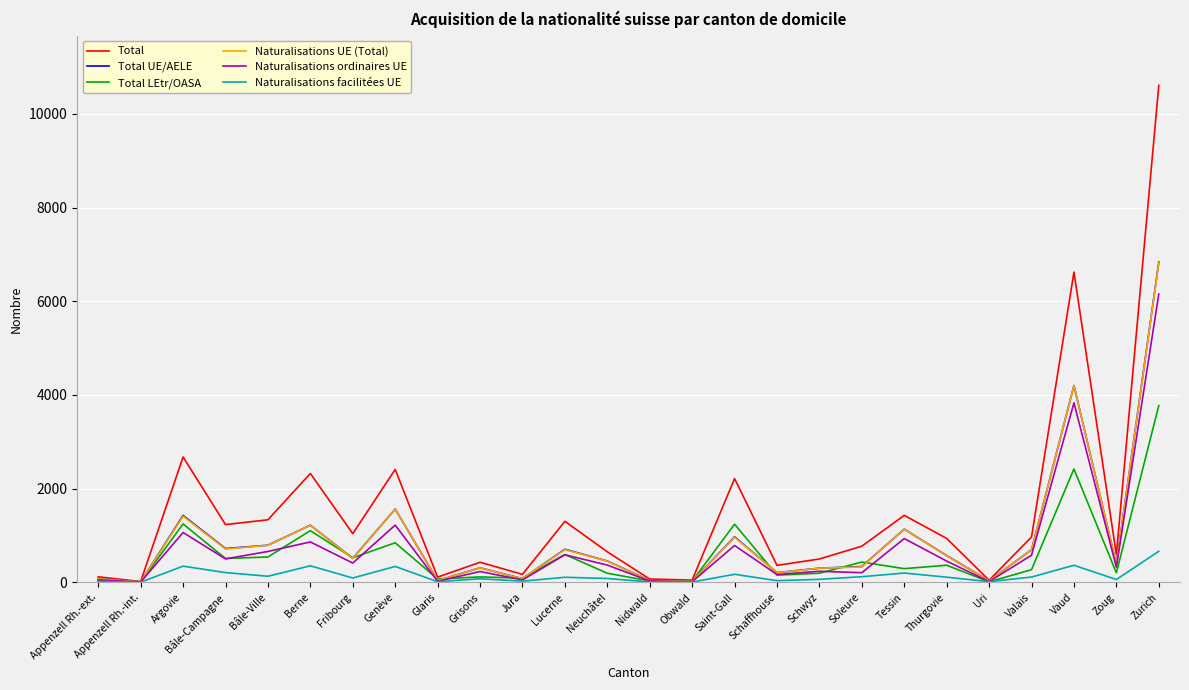

In Total UE/AELE, how many points are higher than both neighbors (excluding endpoints)?

8